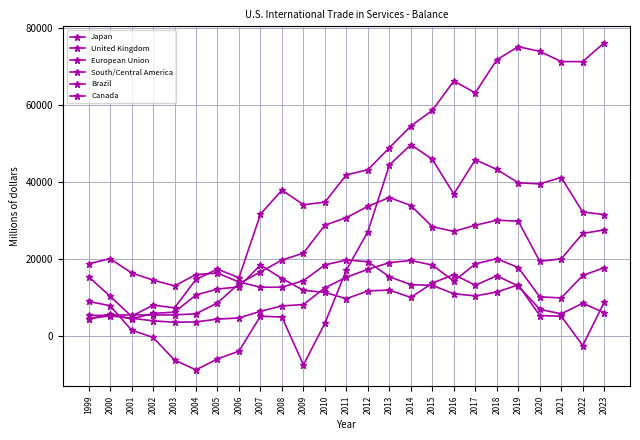

At which label is United Kingdom closest to 11407?

2010